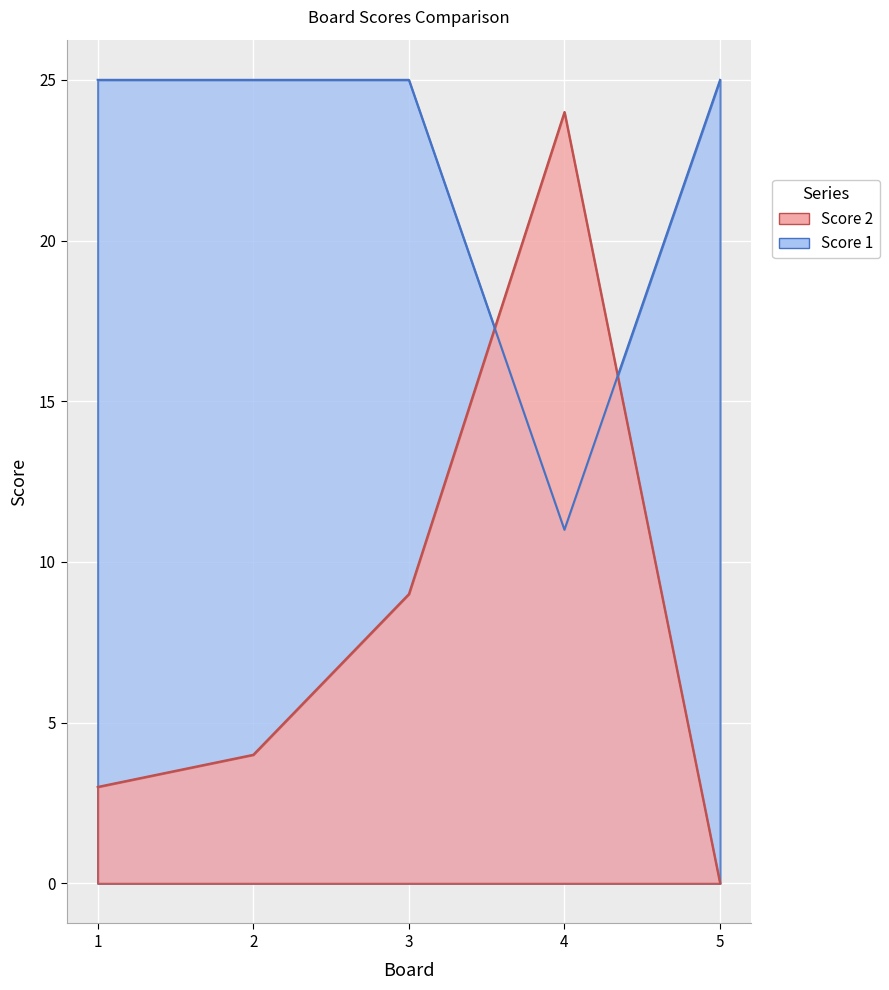

What is the greatest value displayed?

25